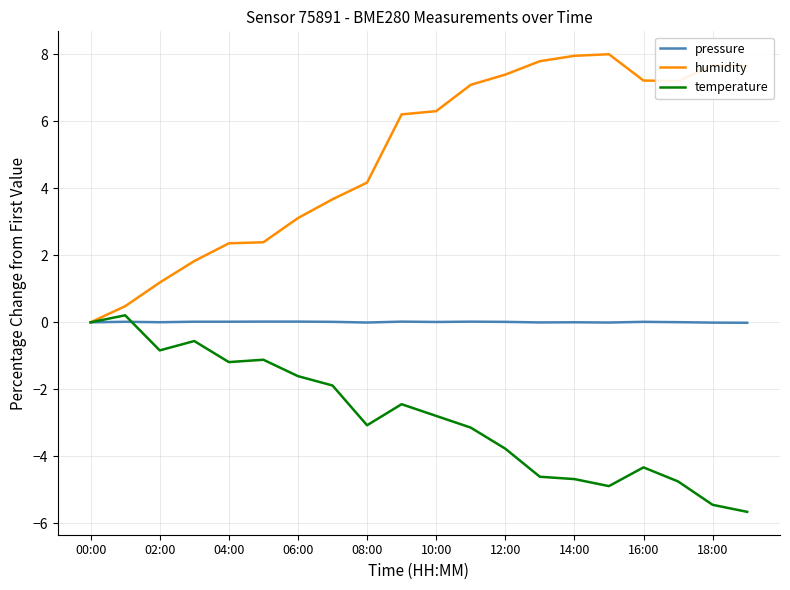

Does the chart display data point markers on the line(s)?

No